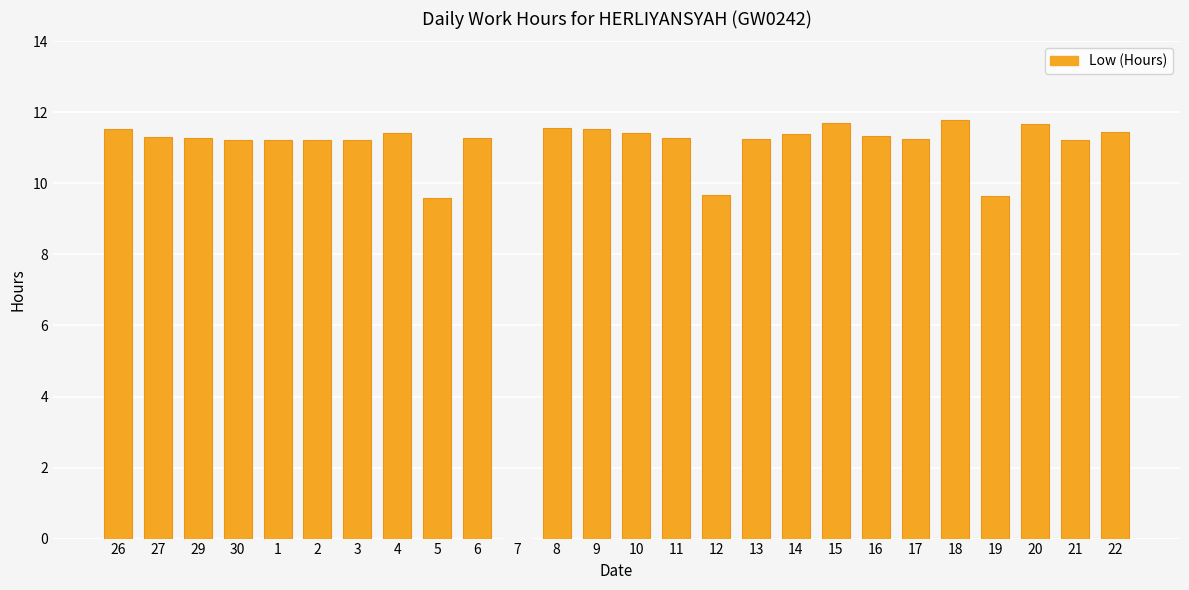

True or false: the data shows 20.3 at 15.

False